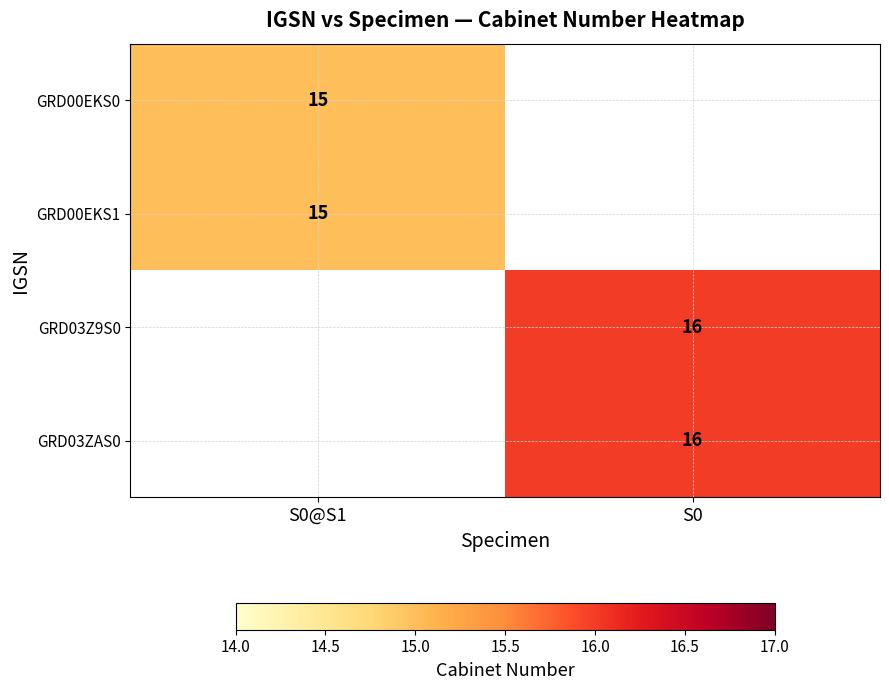

The value of GRD00EKS1 at S0@S1 is 21. True or false?

False